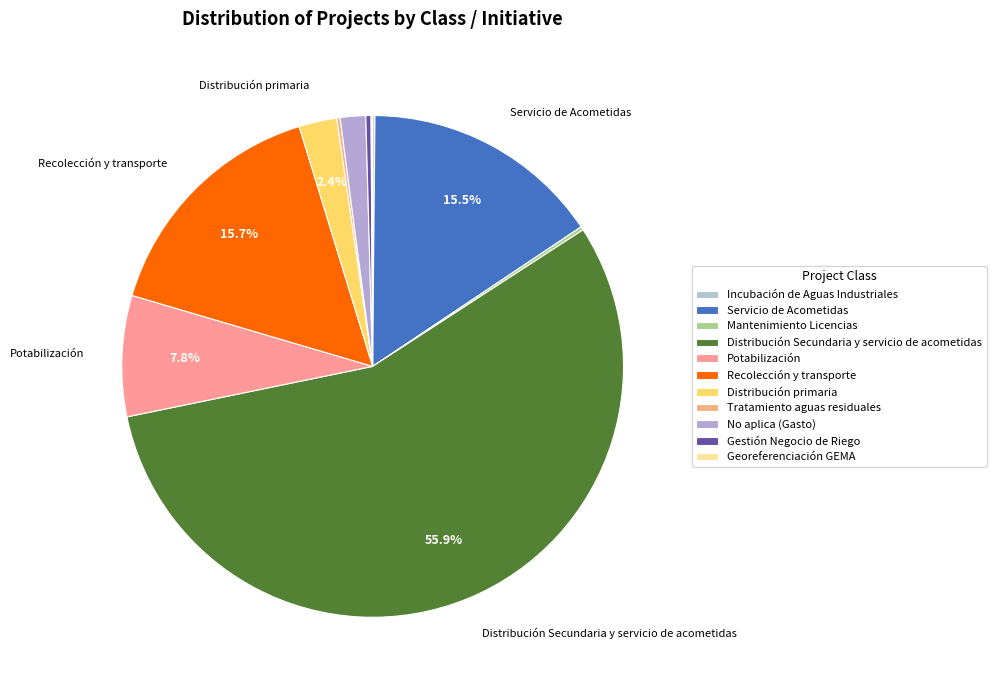

True or false: Recolección y transporte accounts for 30% of the total.

False